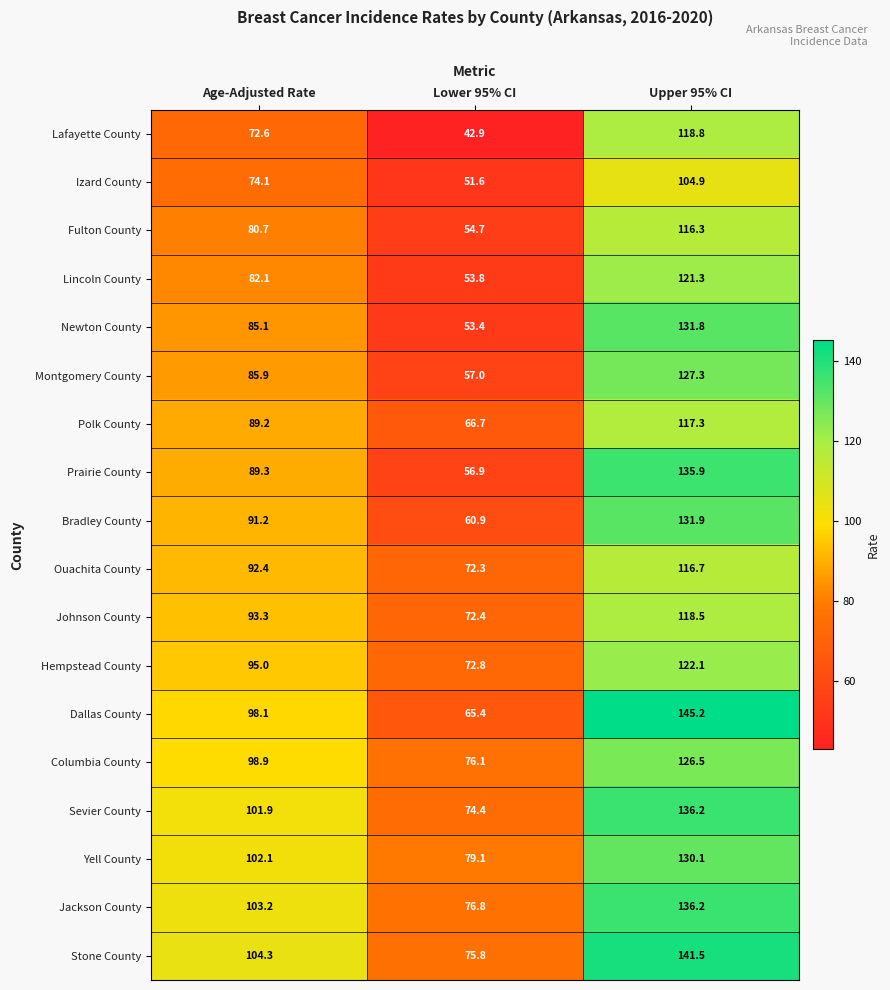

What is the minimum value shown in the chart?

42.9